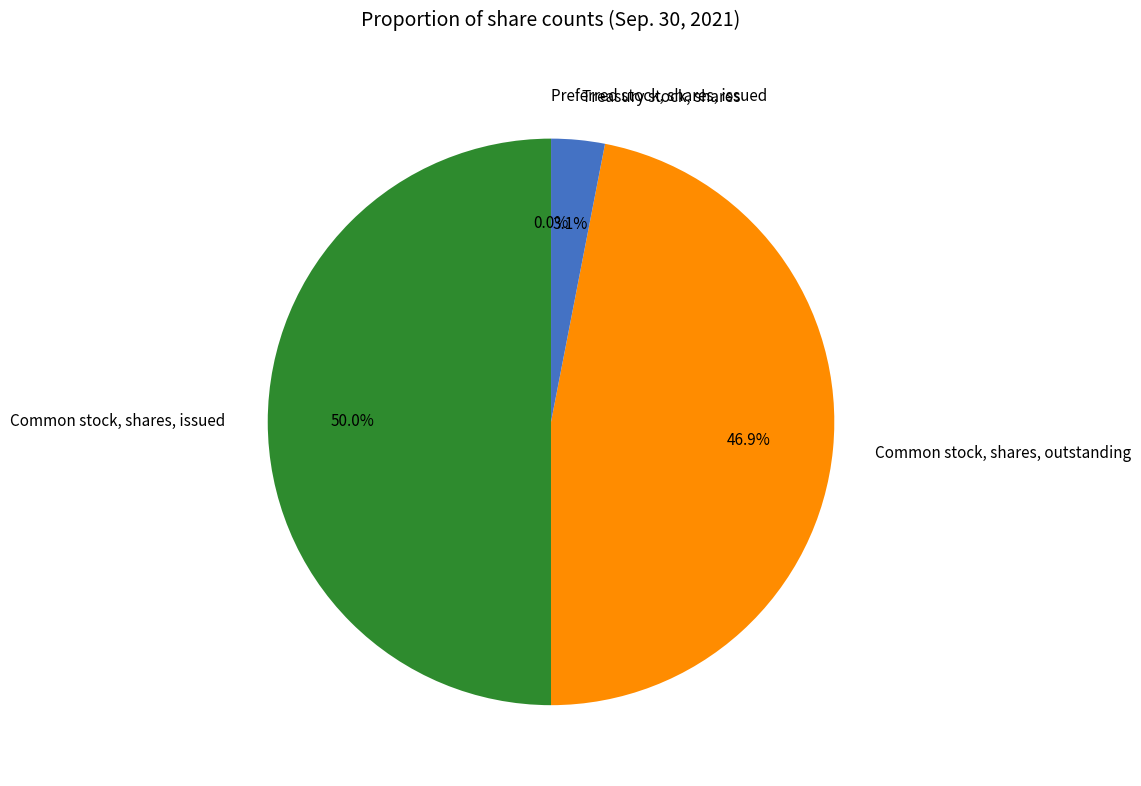

To the nearest percent, what is the difference between the largest and smallest slice percentages?

50%